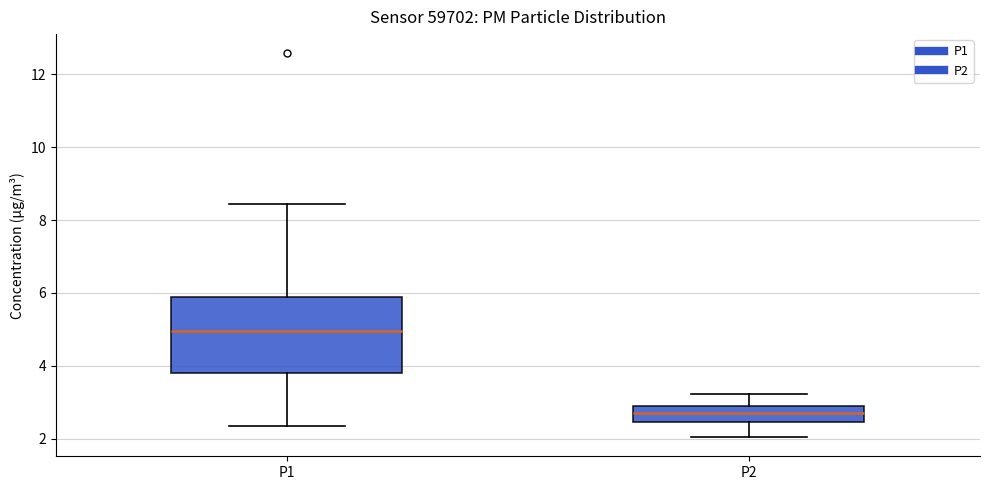

Which box has the lowest median line?

P2